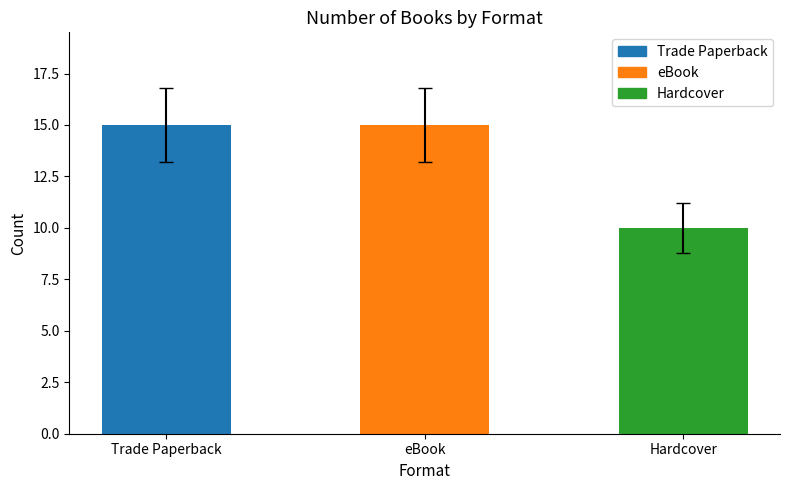

What is the sum of the values at Hardcover and eBook?

25